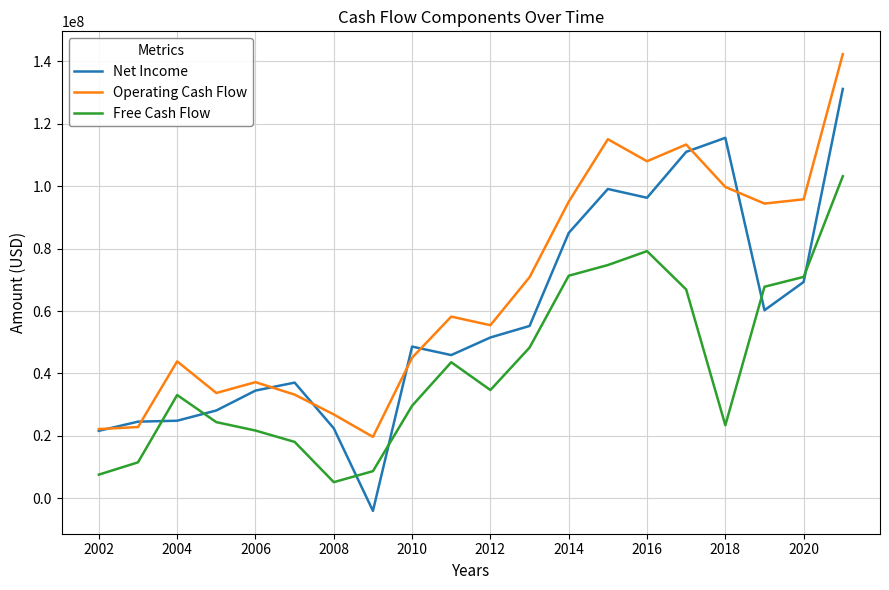

True or false: Free Cash Flow and Operating Cash Flow cross at least once.

False